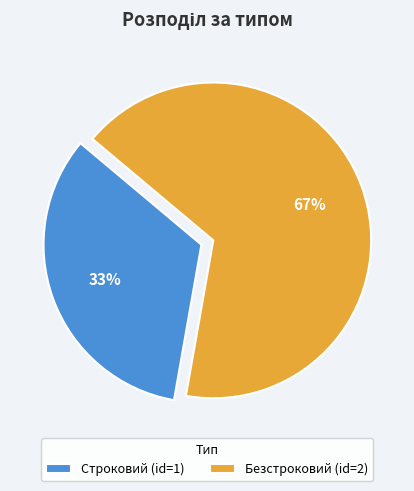

Between Строковий and Безстроковий, which is larger?

Безстроковий